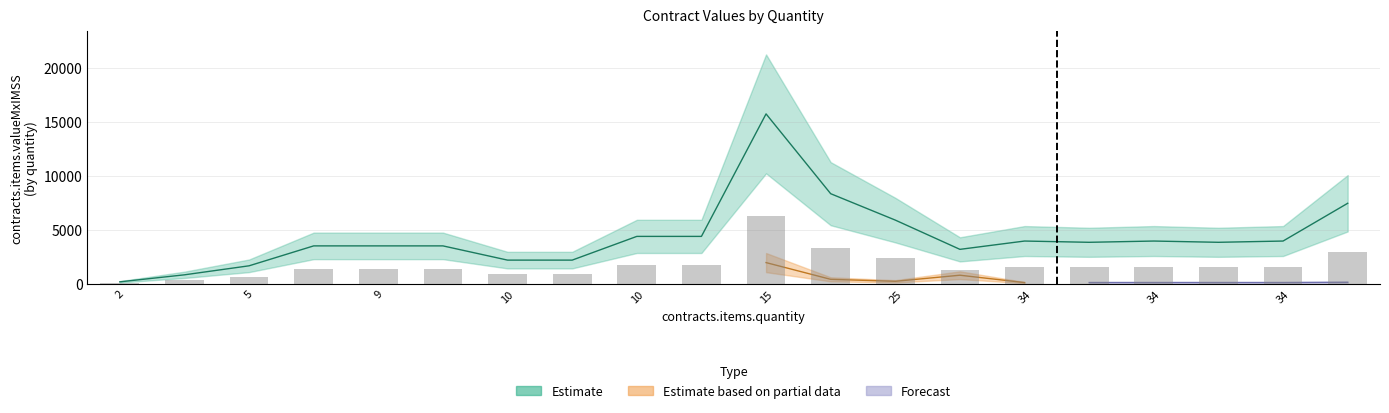

At which category is the sum across all series the highest?

15